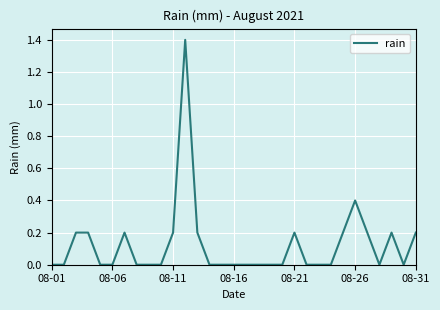

What is the sum of all values?

3.8